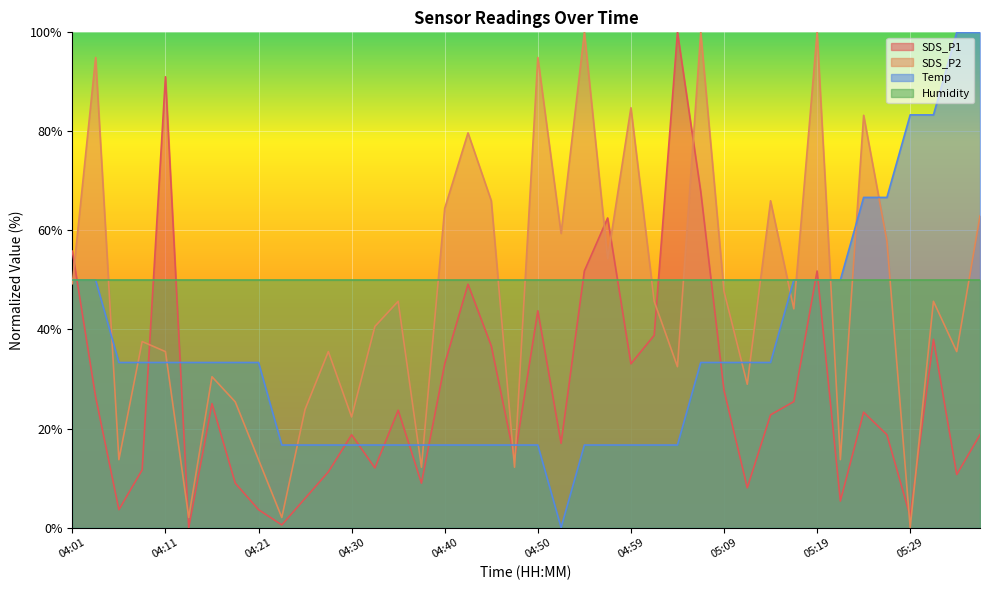

How many values in the Temp series exceed 33?

22